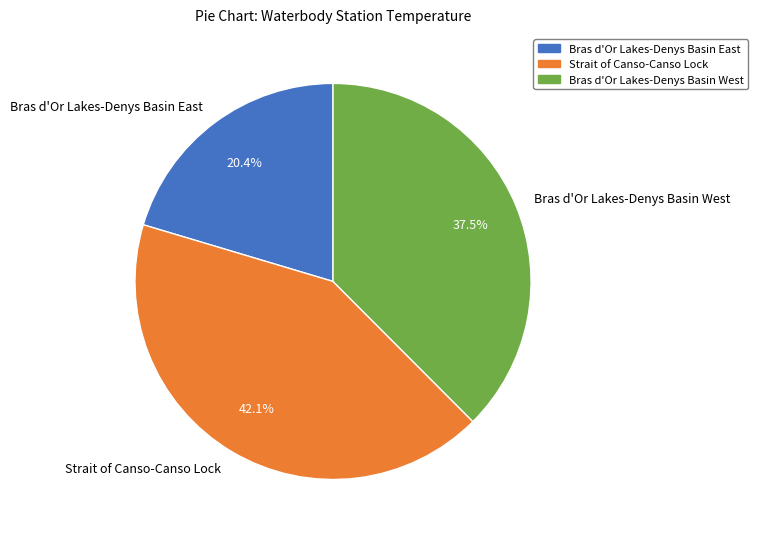

How many slices are in this pie chart?

3